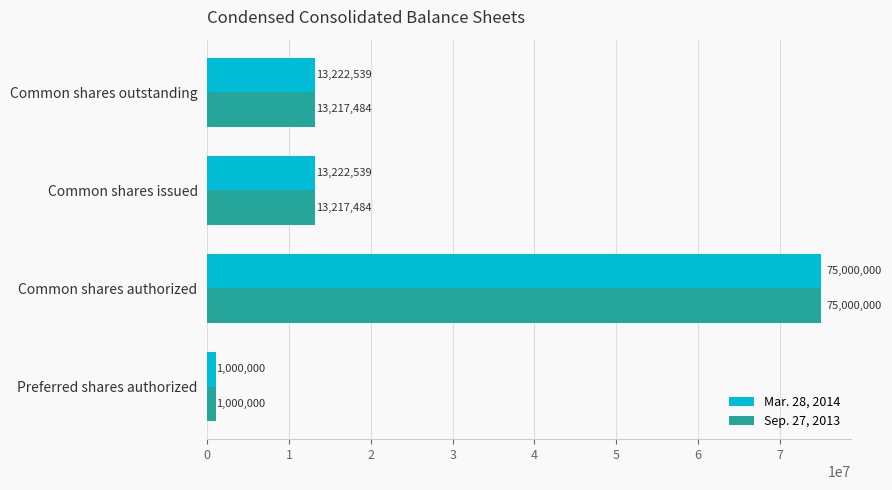

Is the value of Mar. 28, 2014 at Common shares authorized greater than the value of Sep. 27, 2013 at Common shares outstanding?

Yes